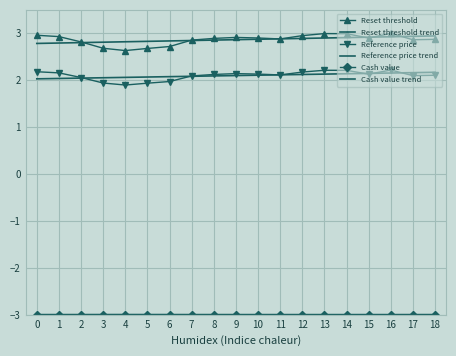

True or false: Cash value has a value of -1.9 at 10.

False